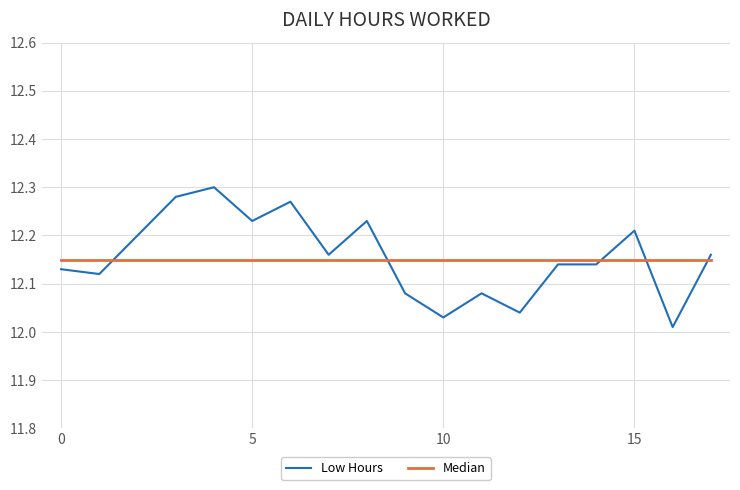

Rank the series by their maximum value, from highest to lowest.

Low Hours, Median